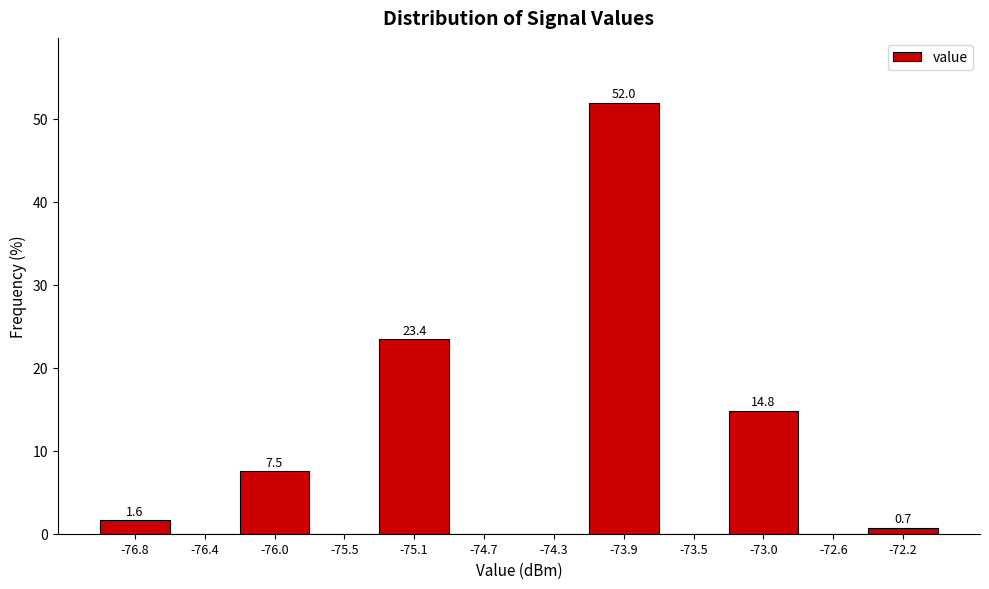

Which range on the x-axis has the tallest bar?

-74.10 to -73.65